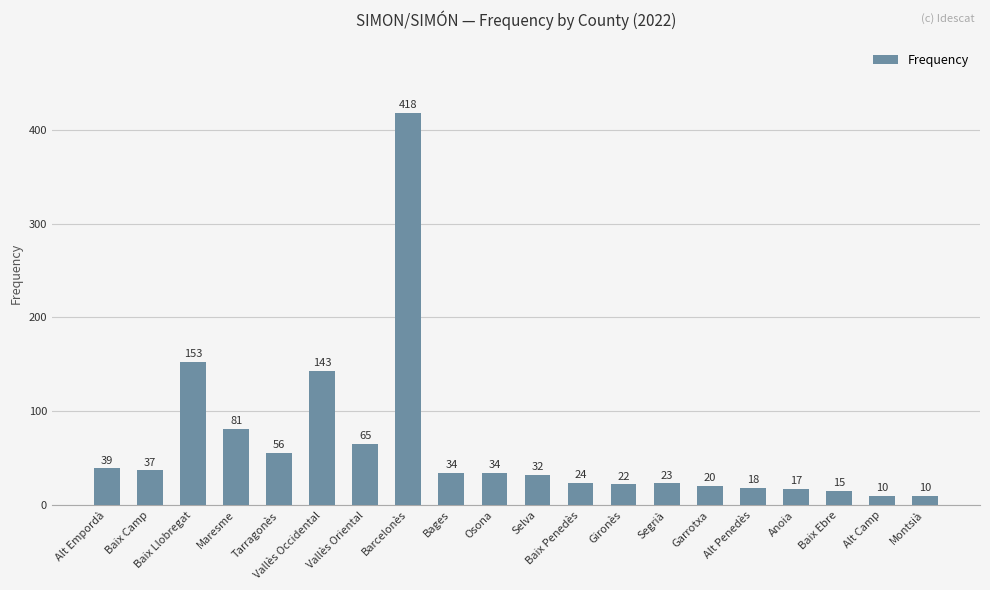

Where is the data nearest to the value 214?

Baix Llobregat